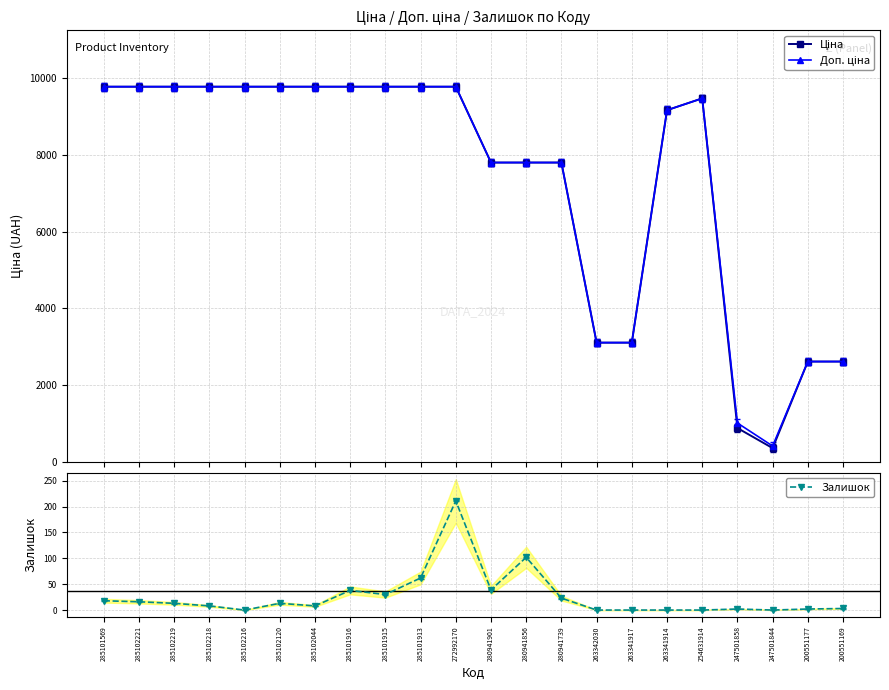

What is the approximate value of Залишок at 280941901?

39